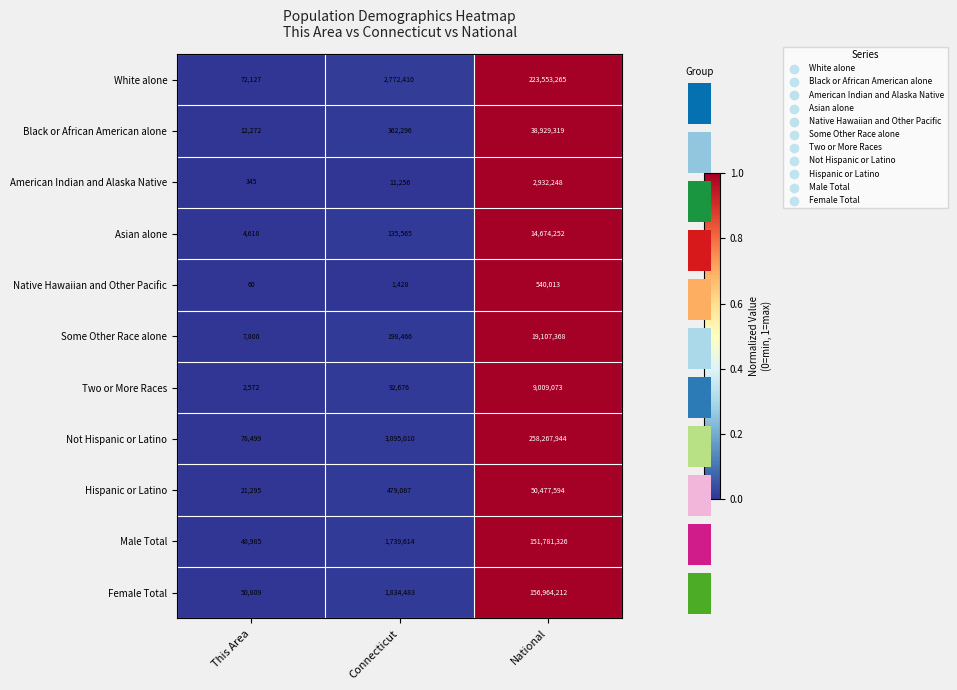

The Not Hispanic or Latino series shows 4876745 at Connecticut. True or false?

False